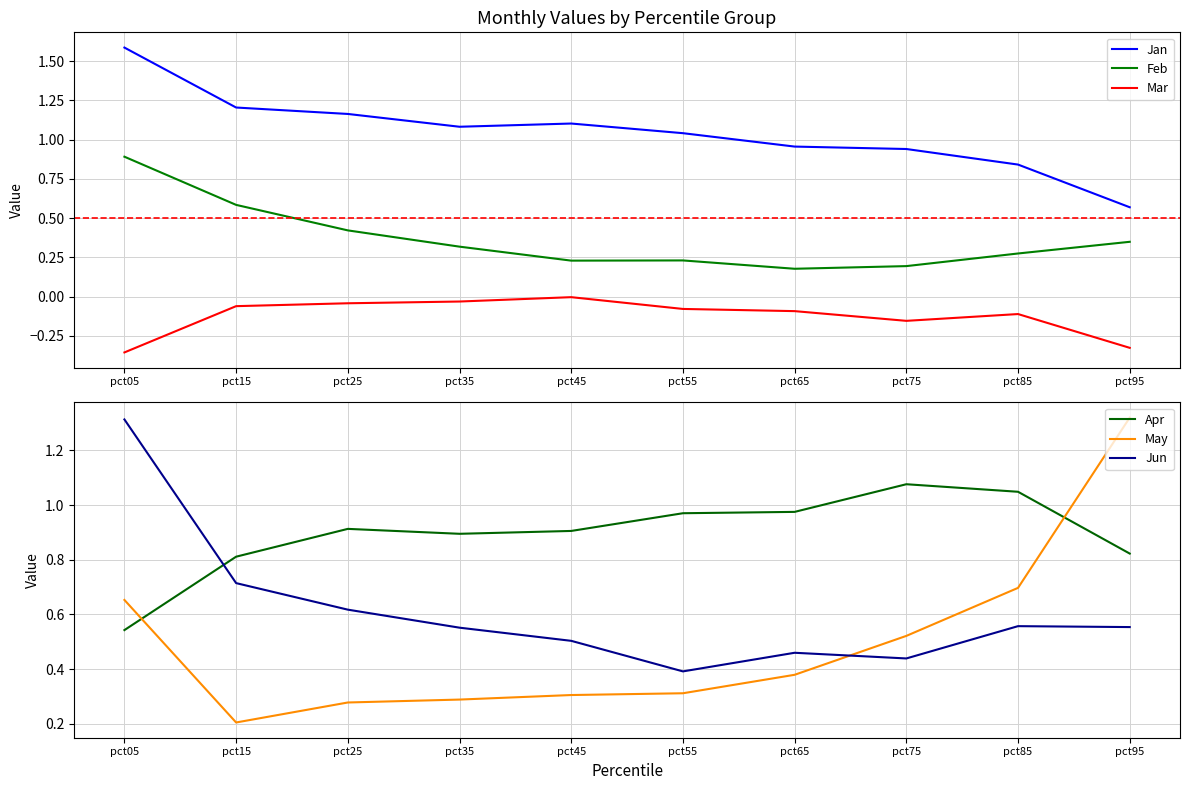

Where is Apr nearest to the value 0?

pct05